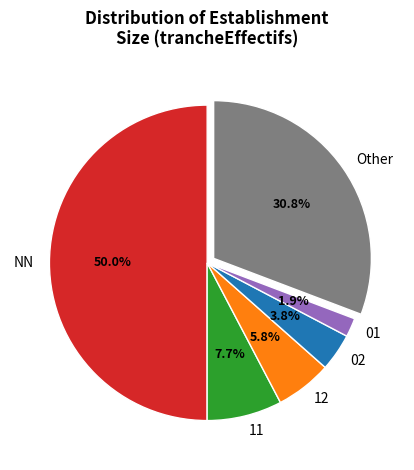

Combined, what portion of the pie is 02 and Other?

34.6%